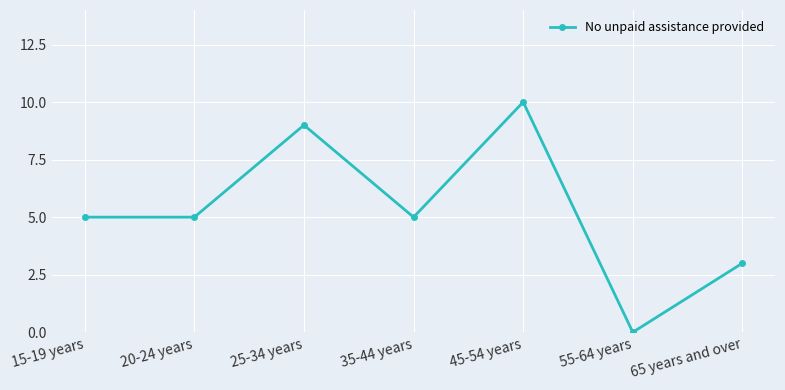

What is the average value?

5